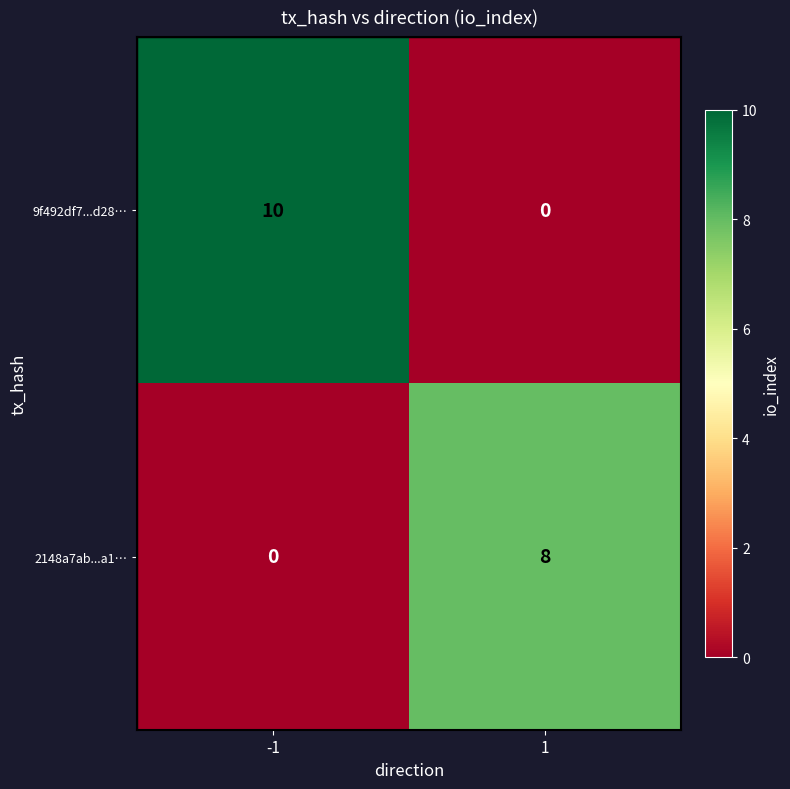

What is the total value across all series at 1?

8